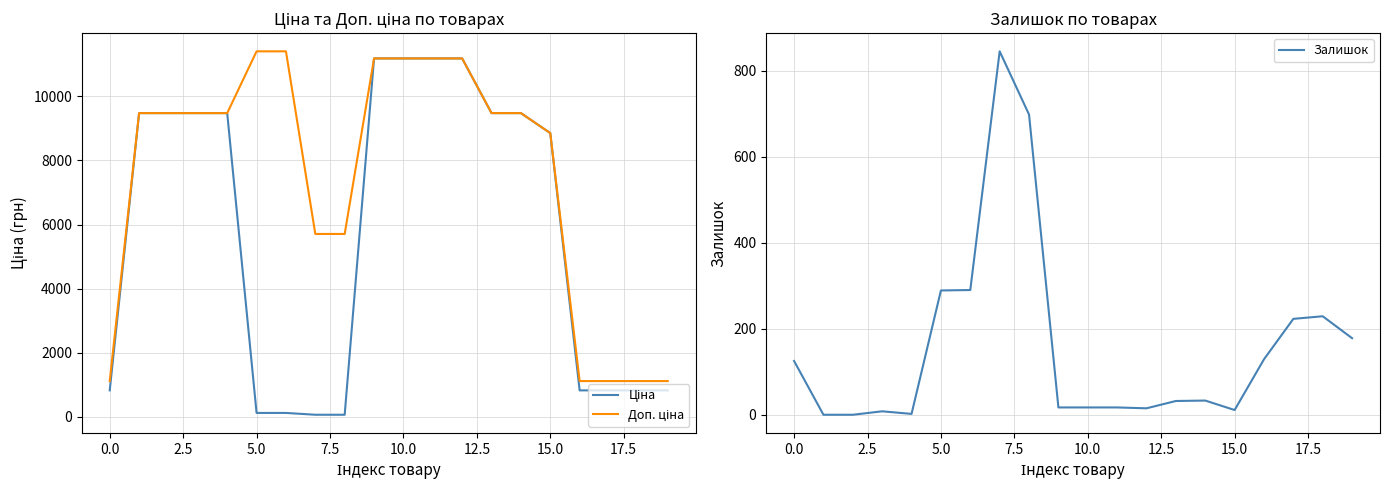

Which series changed the most between 17.5 and 12?

Ціна